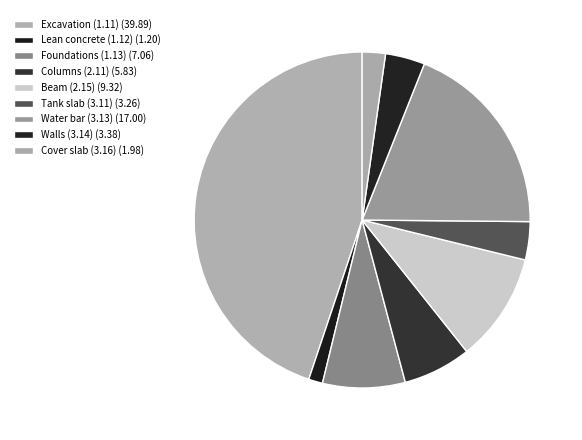

What percentage is the Foundations (1.13) slice, to the nearest percent?

8%